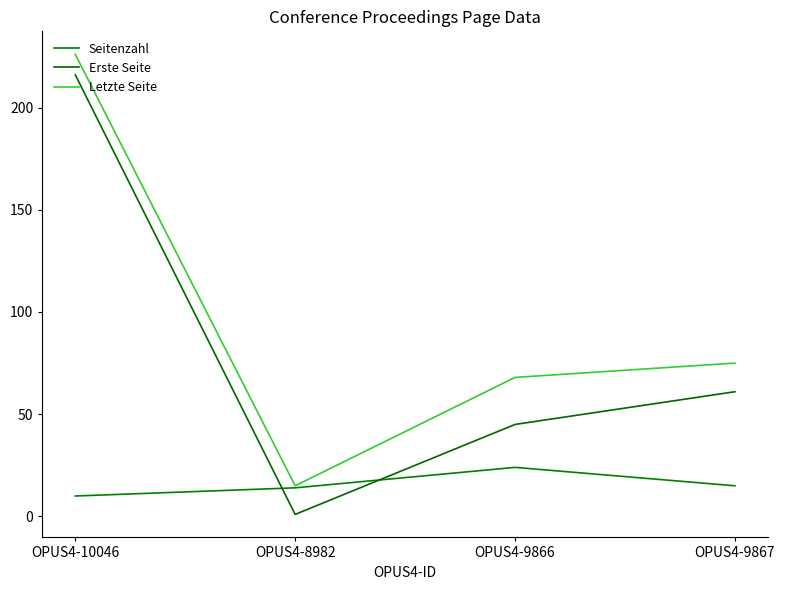

True or false: Seitenzahl and Letzte Seite intersect in this chart.

False